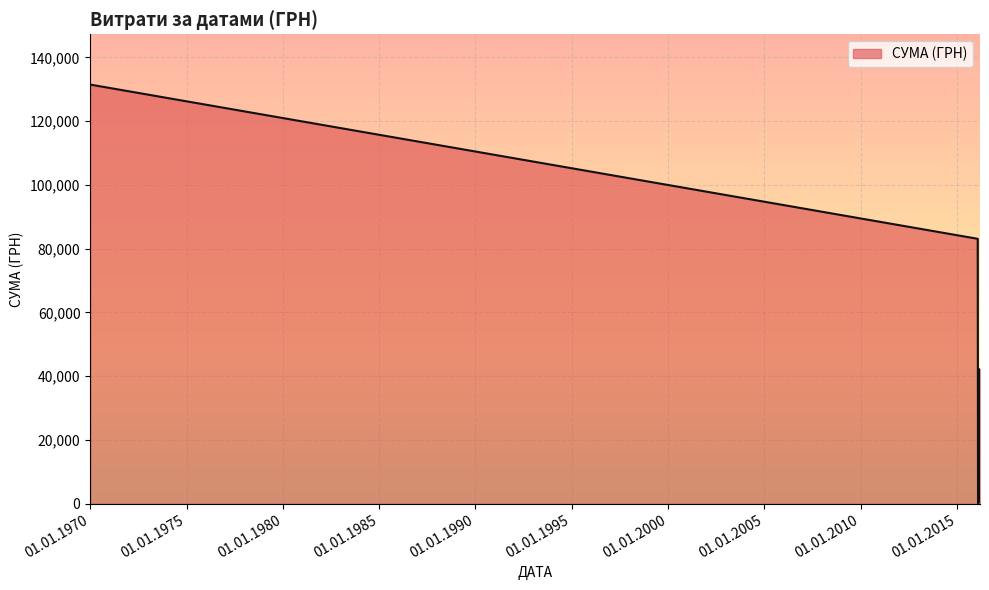

True or false: there are more than 2 points higher than both neighbors.

False